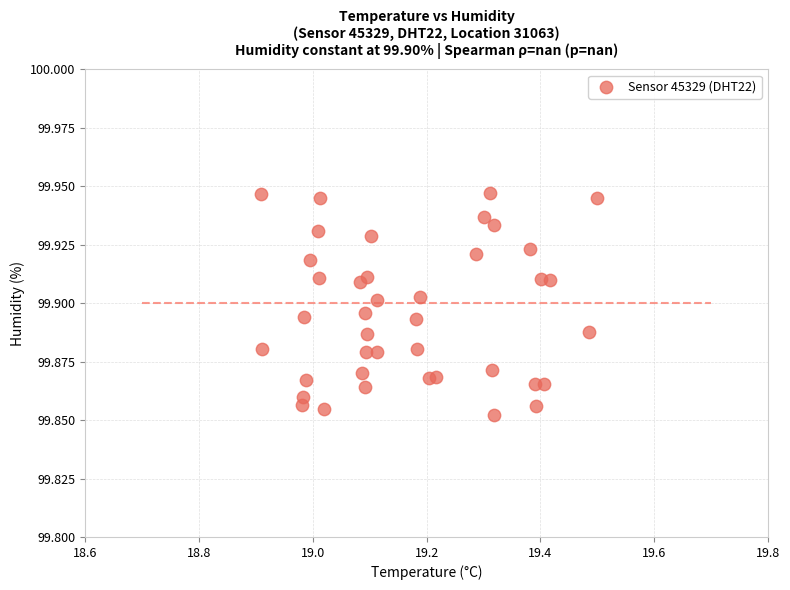

What is the range of X values (max minus min)?

0.6